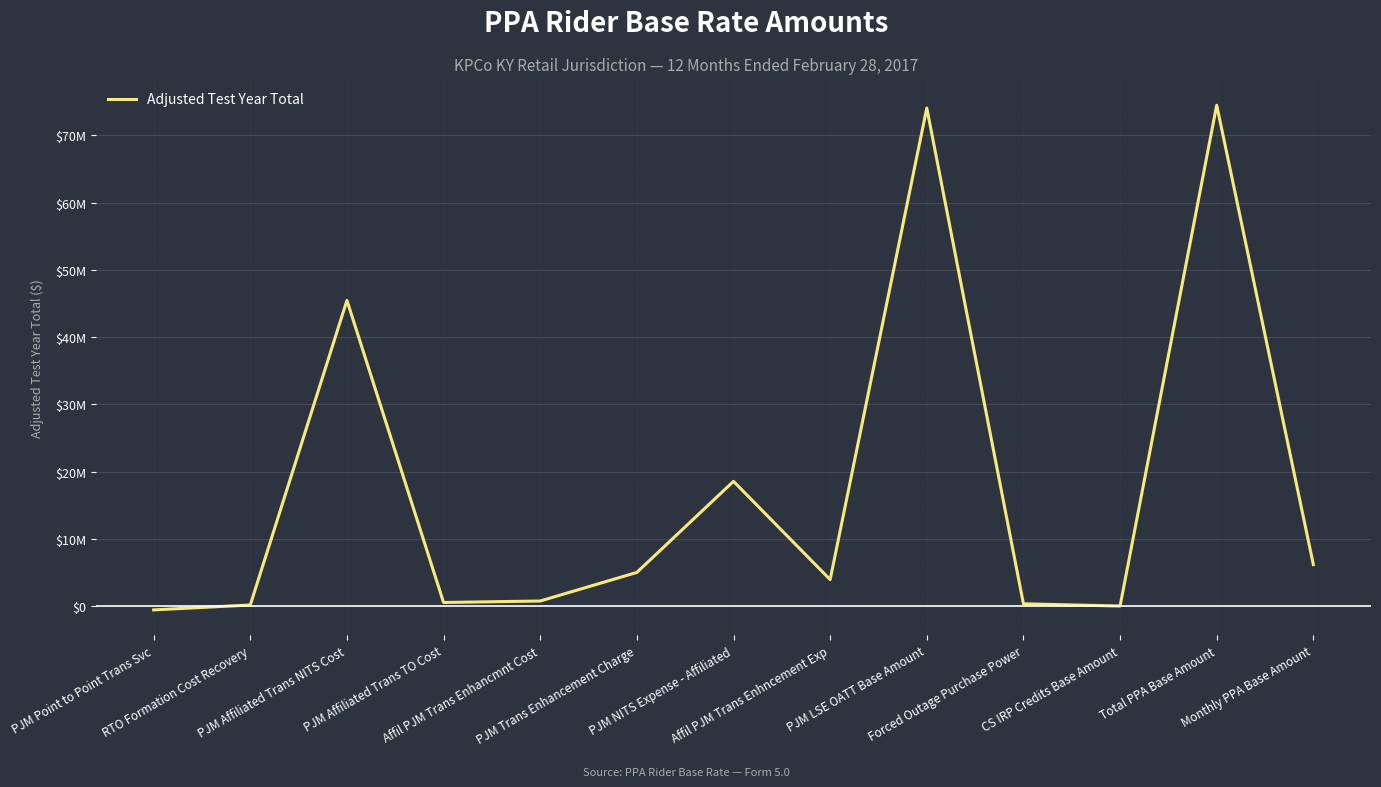

Is this an area chart (filled region under the line)?

No